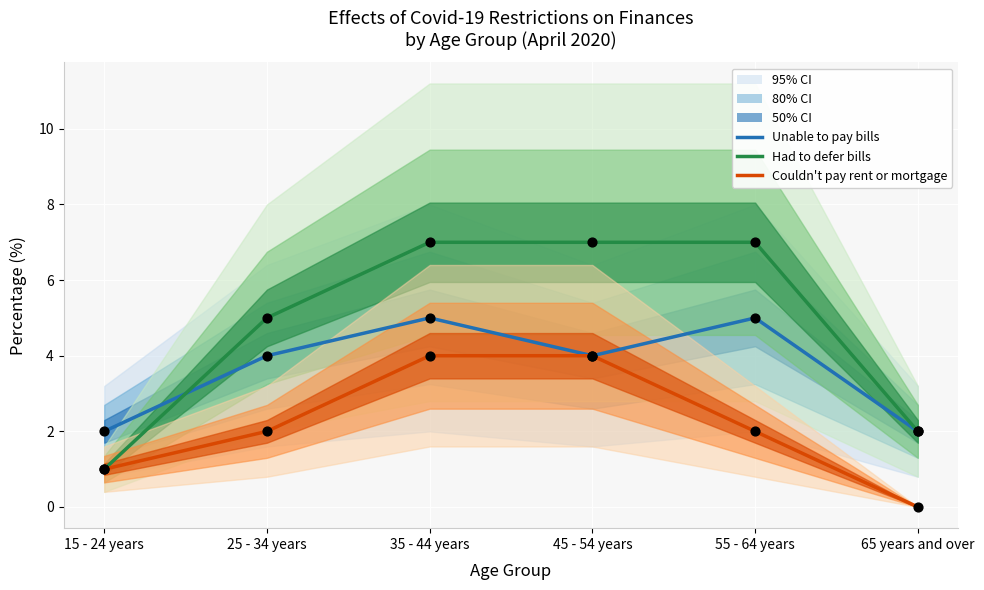

Which series reaches the maximum Y coordinate?

Had to defer bills (mean)